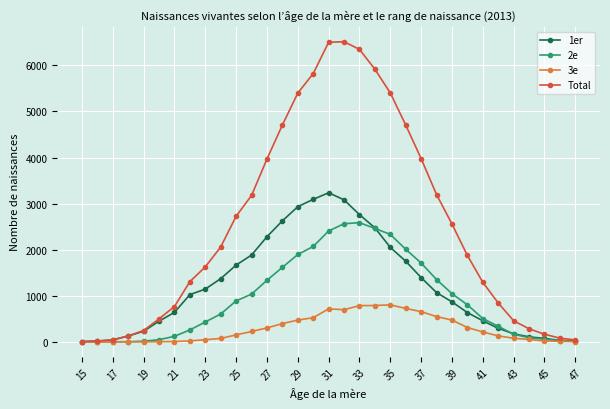

Rank the series by their maximum value, from highest to lowest.

Total, 1er, 2e, 3e